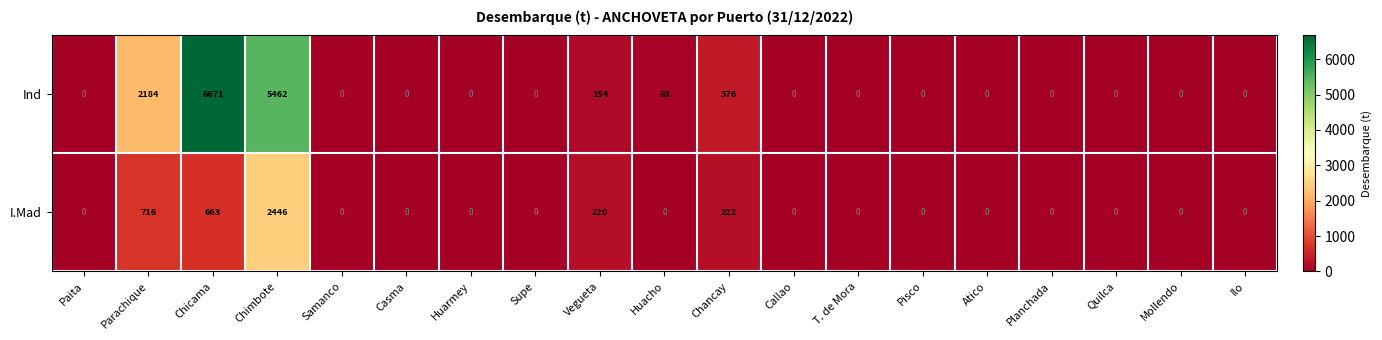

What value does the I.Mad series have at Chimbote?

2446